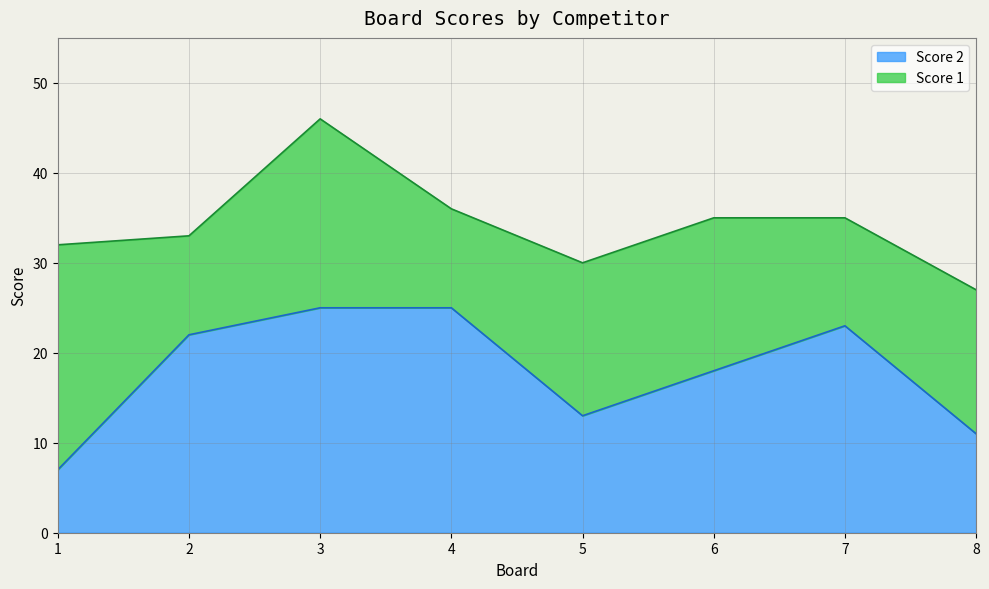

What is the ratio of the value at 1 to the value at 3?

0.3